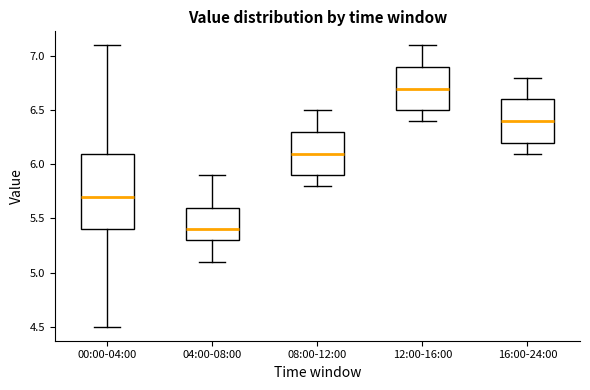

Reading left to right, transcribe this box plot: for each box, give where its median line is, the range the box spans, and where its two whiskers end, as read against the y-axis. The values are not printed on the chart, so give them approximately, as read against the axis.

00:00-04:00: median 5.7, box 5.4 to 6.1, whiskers 4.5 to 7.1
04:00-08:00: median 5.4, box 5.3 to 5.6, whiskers 5.1 to 5.9
08:00-12:00: median 6.1, box 5.9 to 6.3, whiskers 5.8 to 6.5
12:00-16:00: median 6.7, box 6.5 to 6.9, whiskers 6.4 to 7.1
16:00-24:00: median 6.4, box 6.2 to 6.6, whiskers 6.1 to 6.8